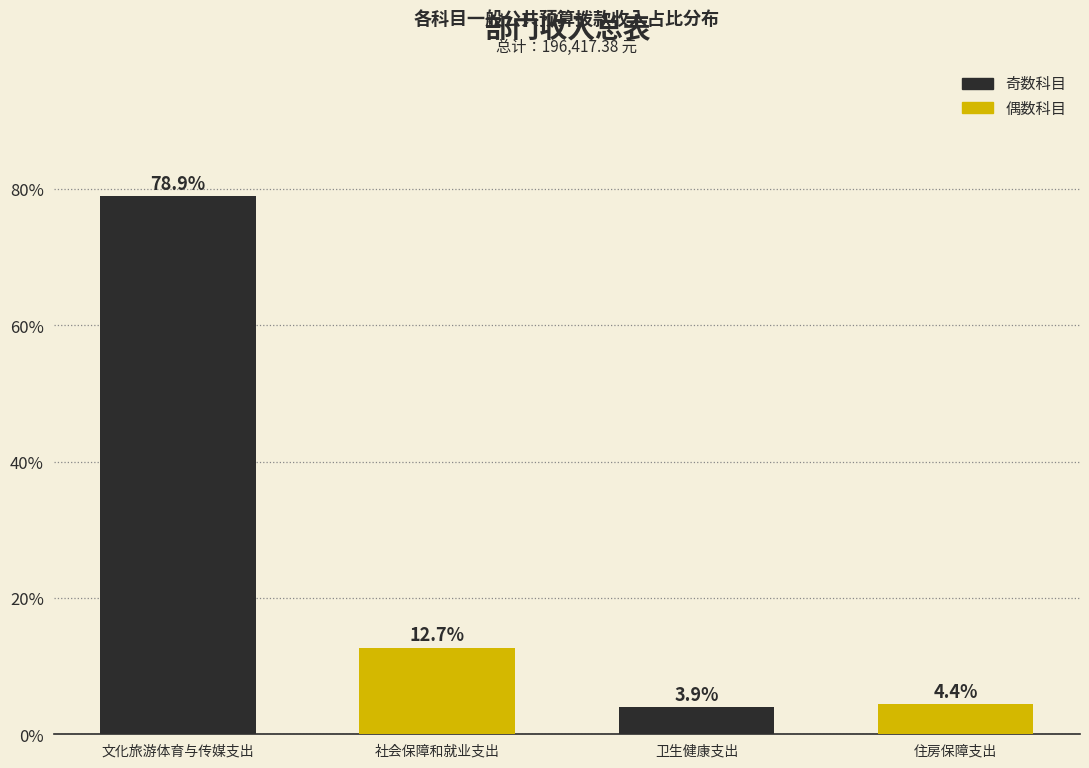

Reading right to left, transcribe all the data shown in this chart.

住房保障支出=4.4	卫生健康支出=3.9	社会保障和就业支出=12.7	文化旅游体育与传媒支出=78.9